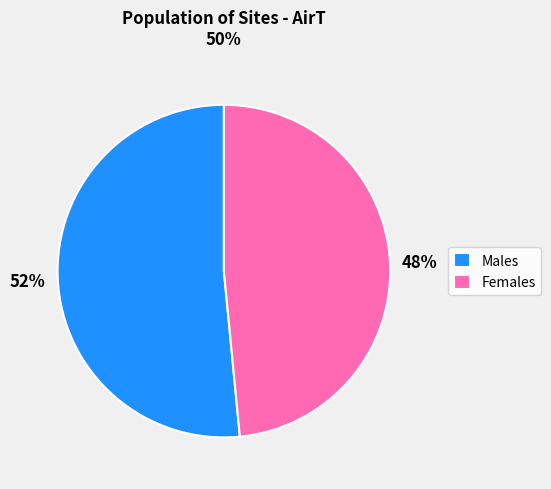

Is the sum of Males and Females greater than half?

Yes